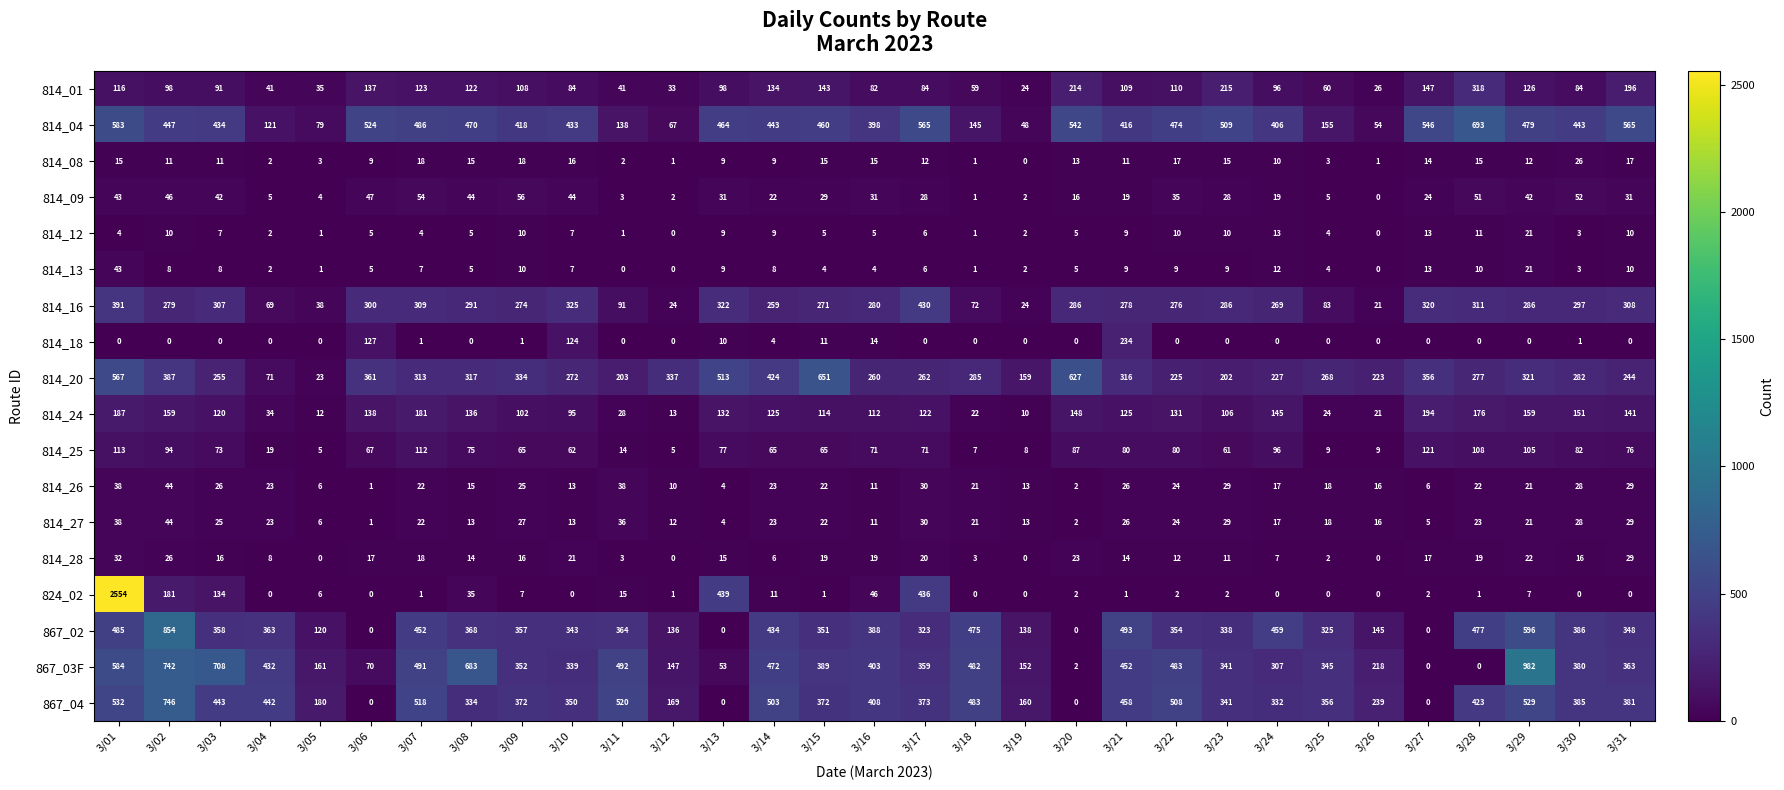

Is it true that 814_01 equals 84 at 3/08?

False